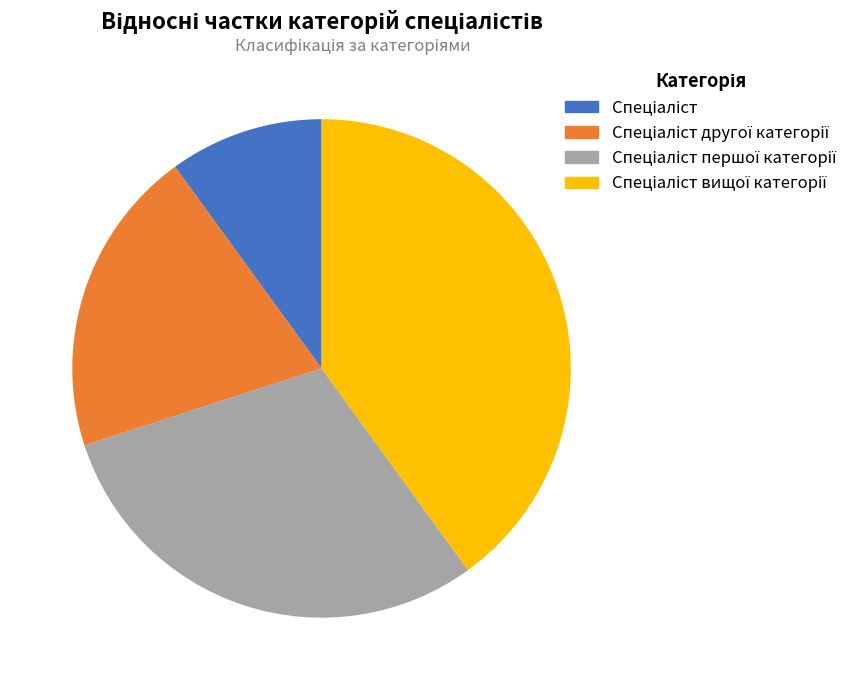

How many slices are in this pie chart?

4